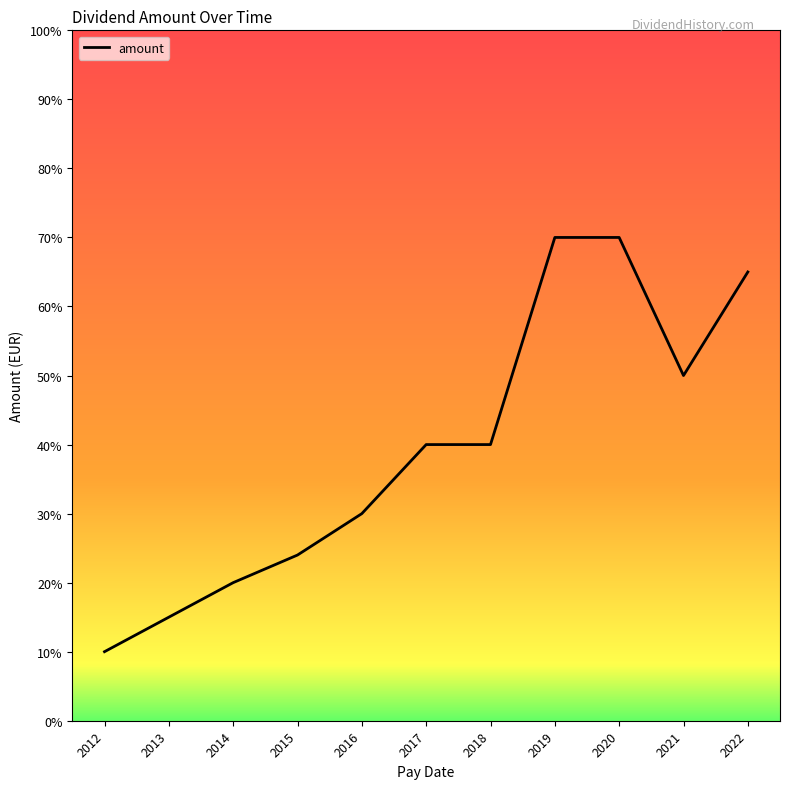

Is this an area chart (filled region under the line)?

No